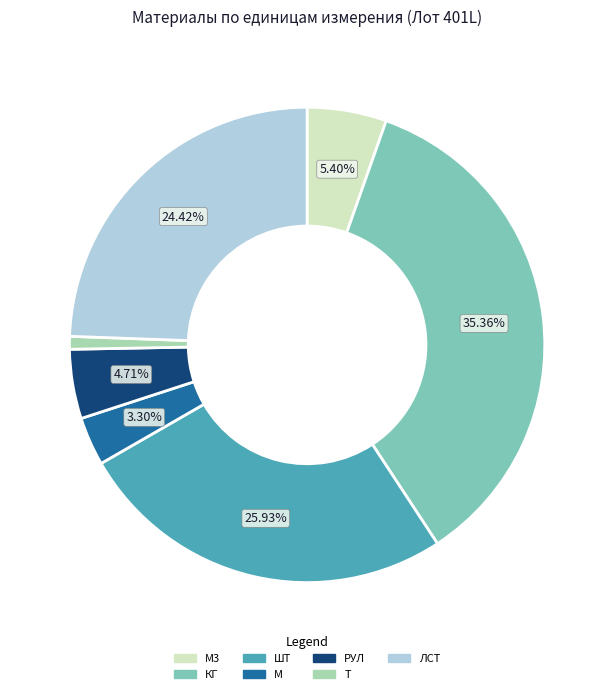

Do М3 and Т together represent more than half of the pie?

No